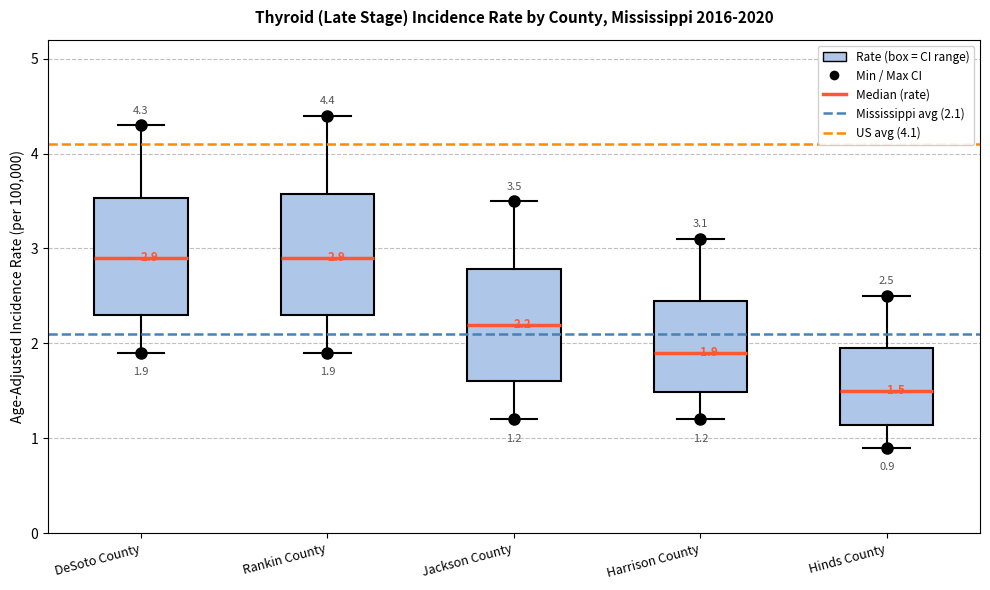

Which box's median line is the lowest?

Hinds County